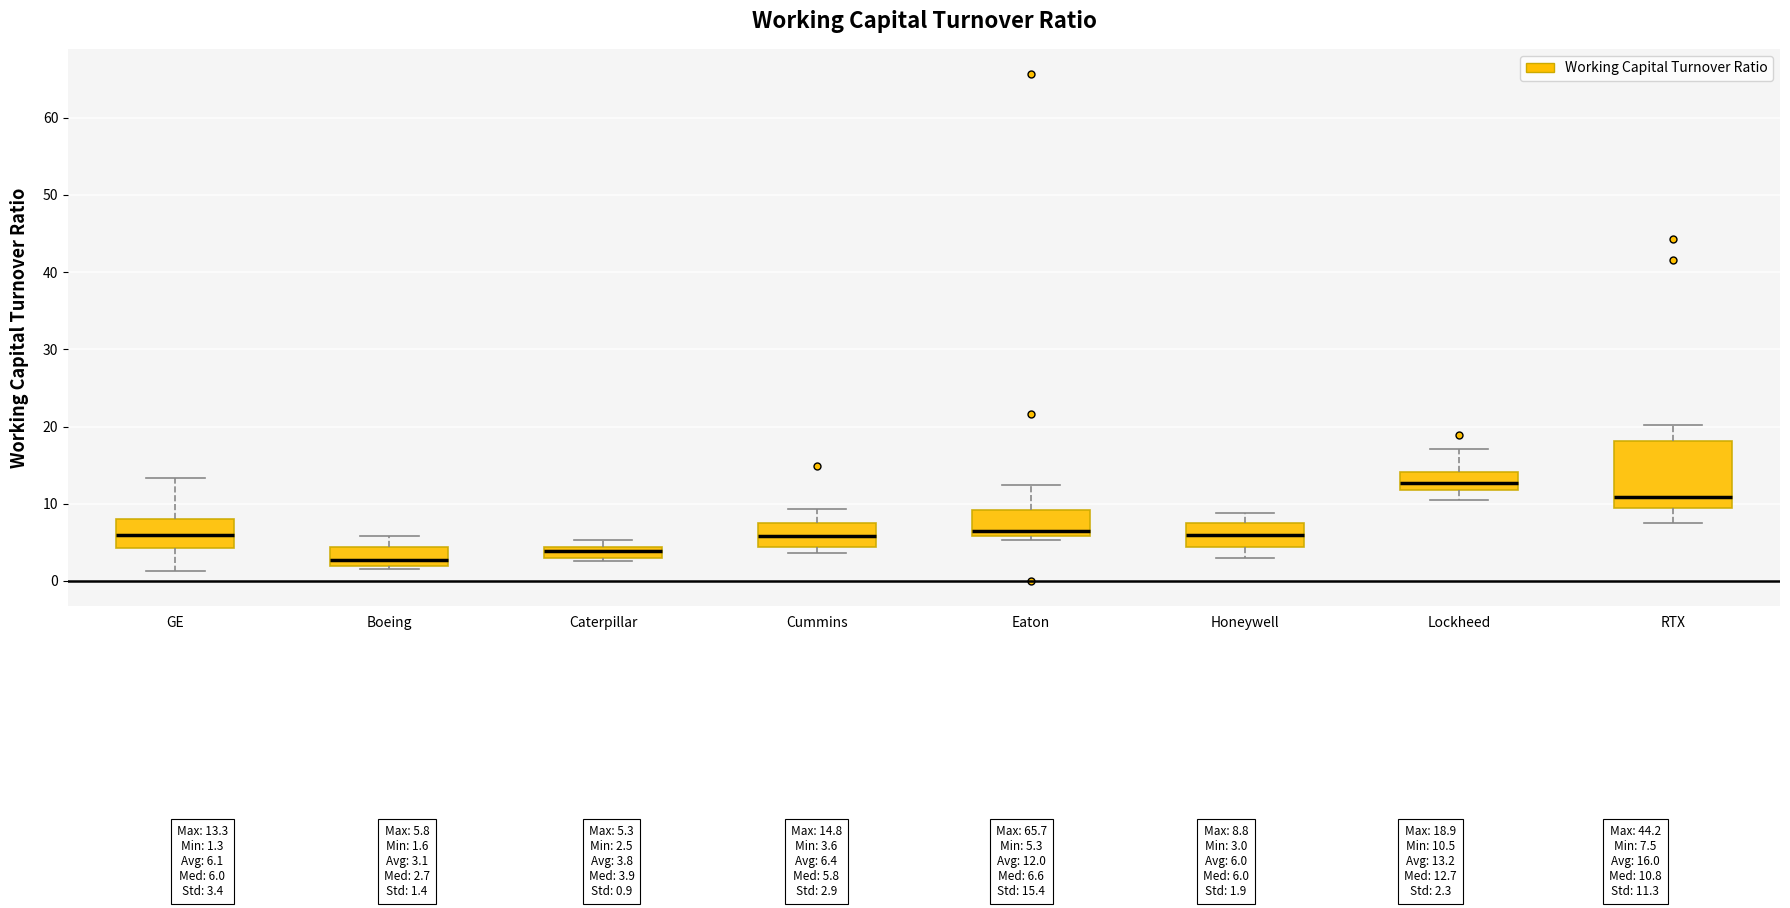

Which box is the tallest, from its lower edge to its upper edge?

RTX